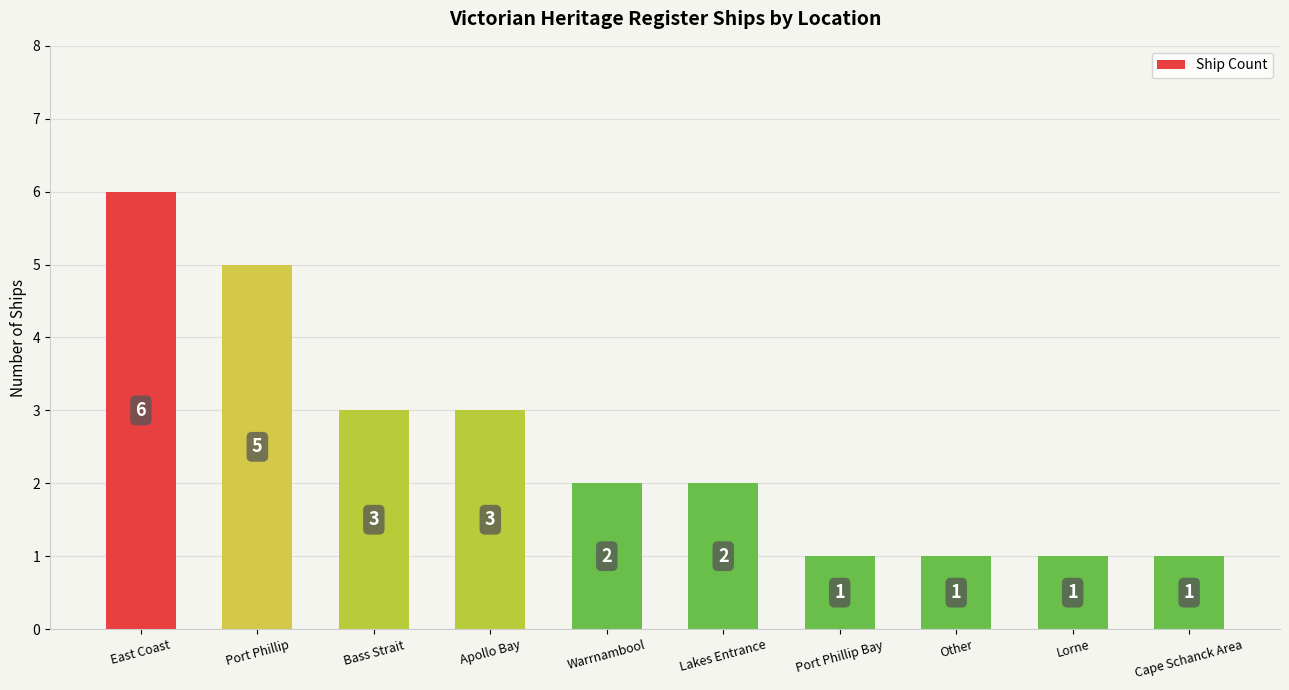

How many categories are shown in the chart?

10